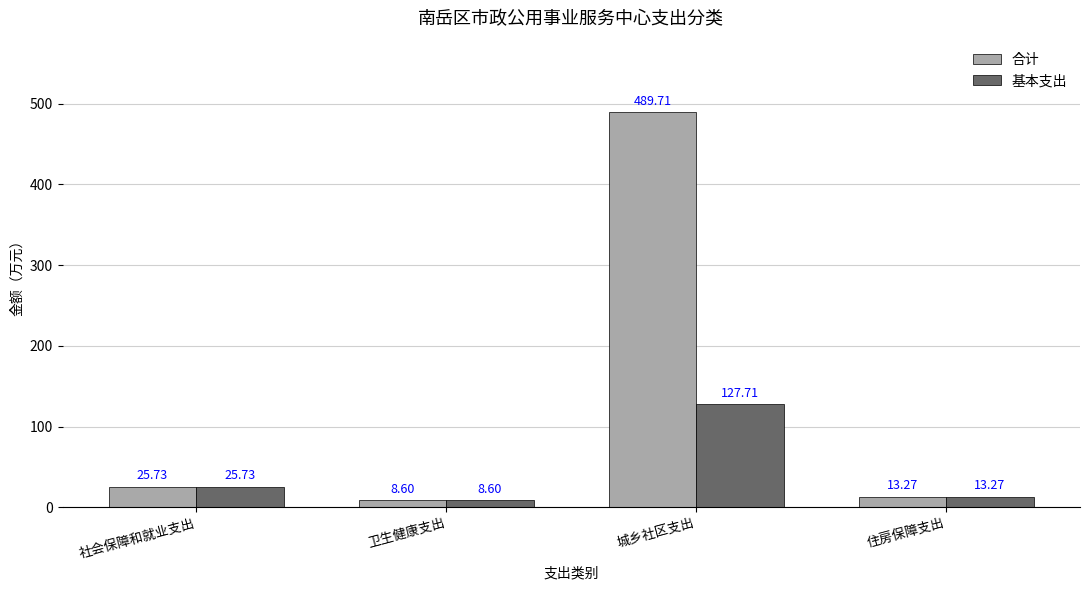

Reading right to left, extract all data points from this chart.

合计: 住房保障支出=13.3	城乡社区支出=489.7	卫生健康支出=8.6	社会保障和就业支出=25.7
基本支出: 住房保障支出=13.3	城乡社区支出=127.7	卫生健康支出=8.6	社会保障和就业支出=25.7